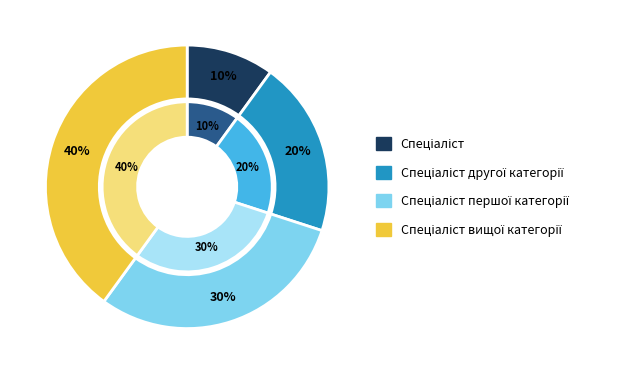

How many slices are in this pie chart?

4